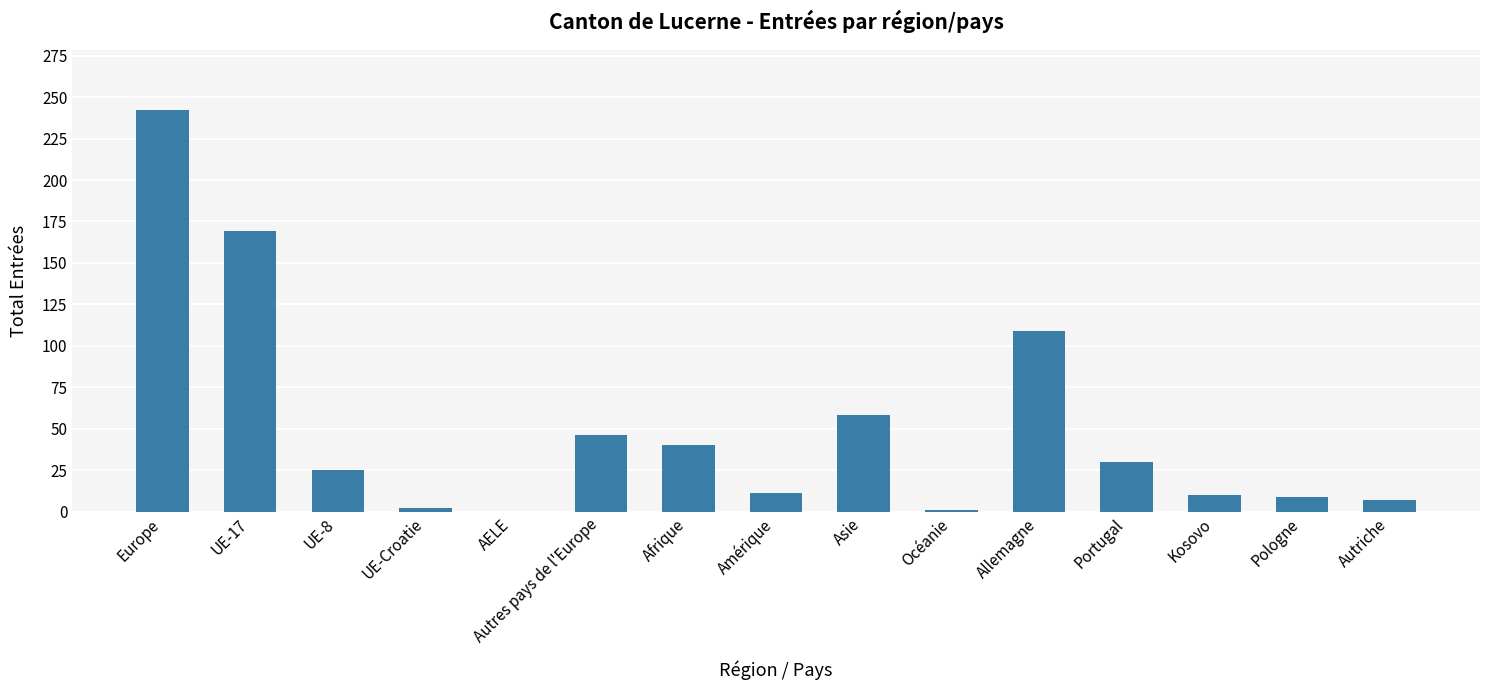

Is it true that the value at Pologne is 9?

True